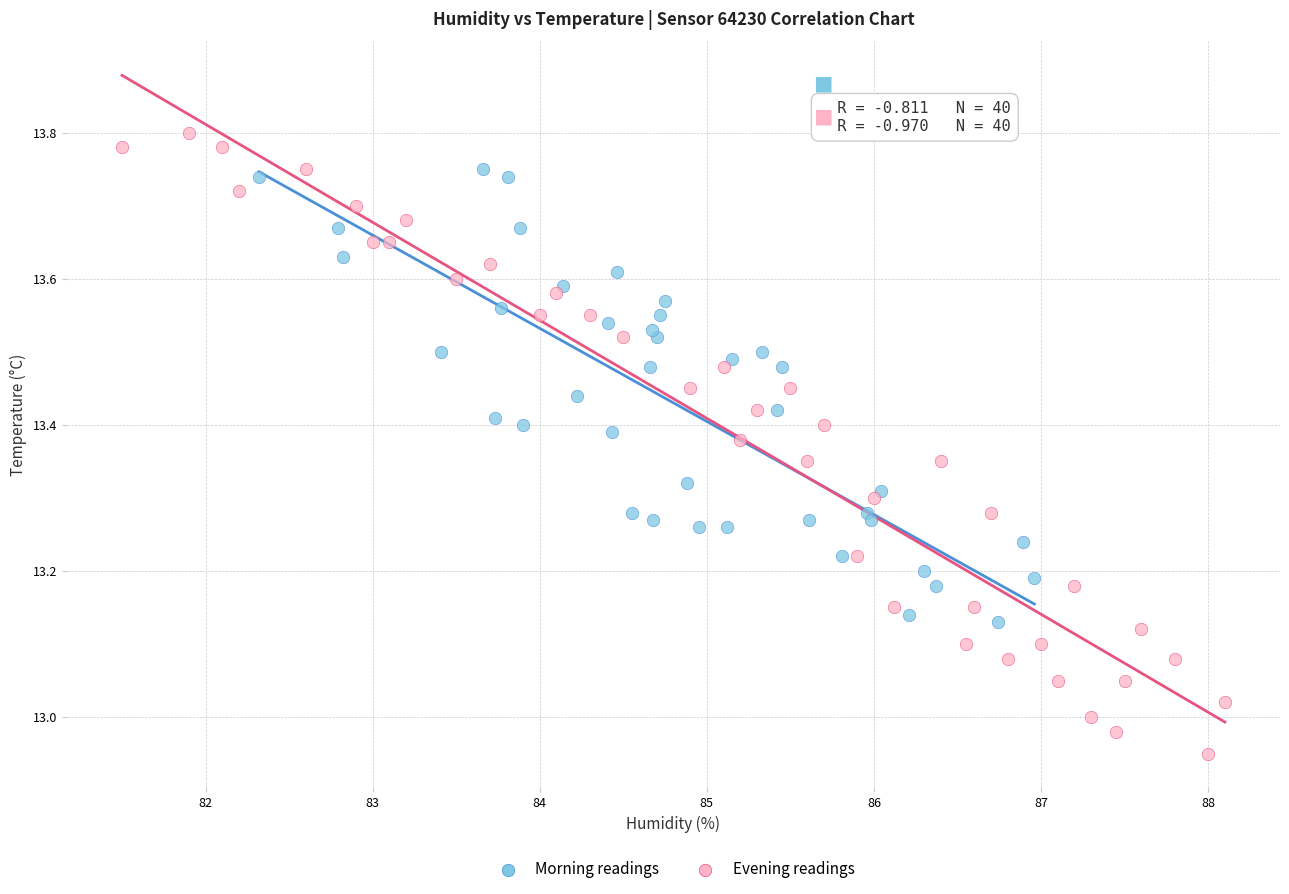

Which series has the largest Y range (max minus min)?

Evening readings